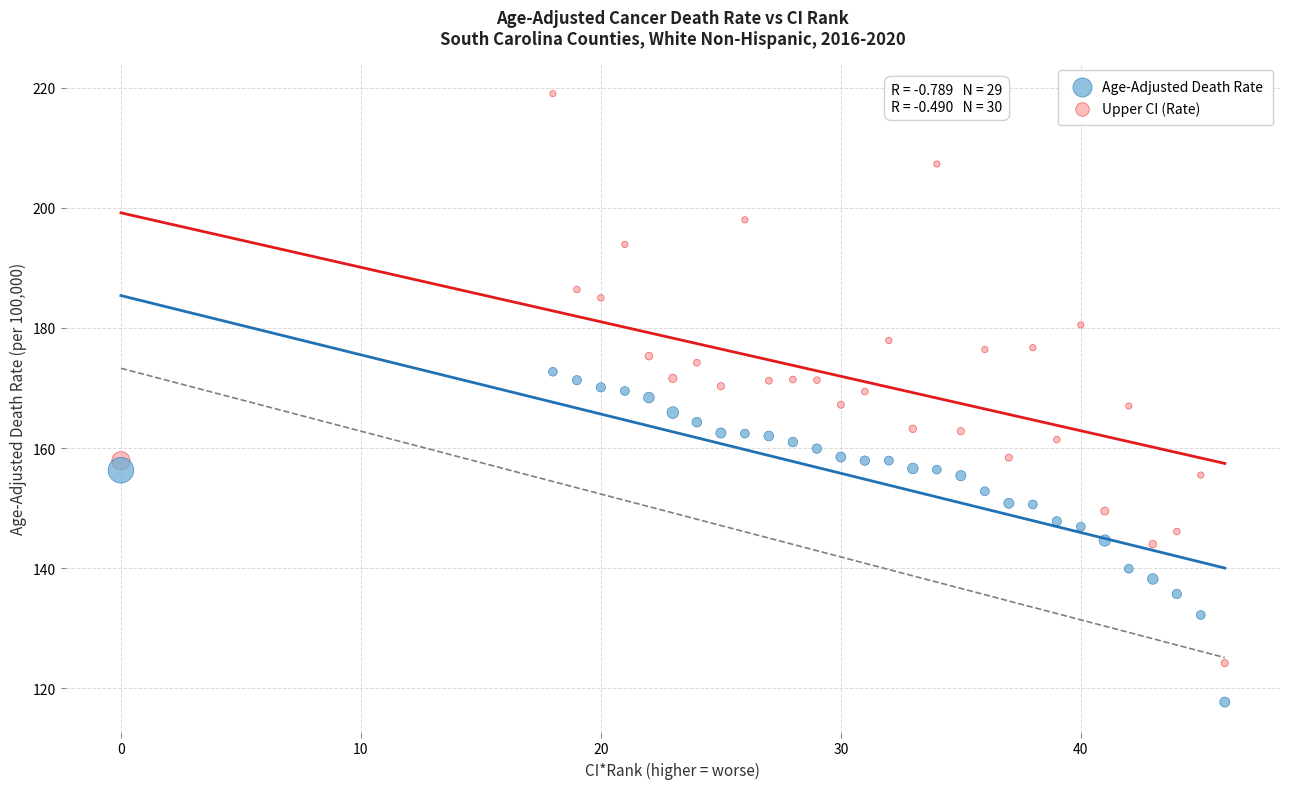

Which series reaches the minimum Y coordinate?

Age-Adjusted Death Rate